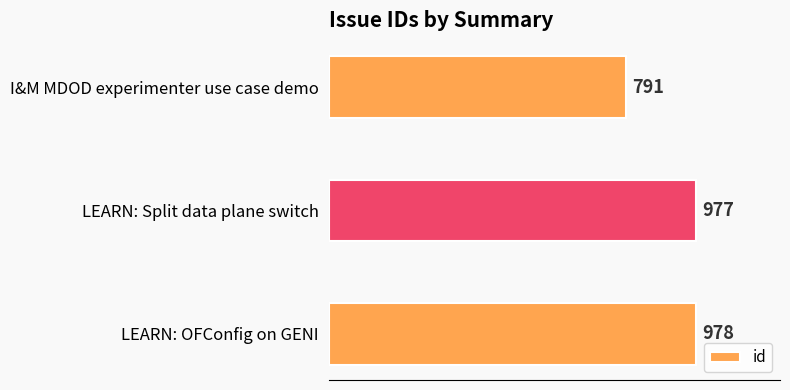

The value at I&M MDOD experimenter use case demo is 791. True or false?

True